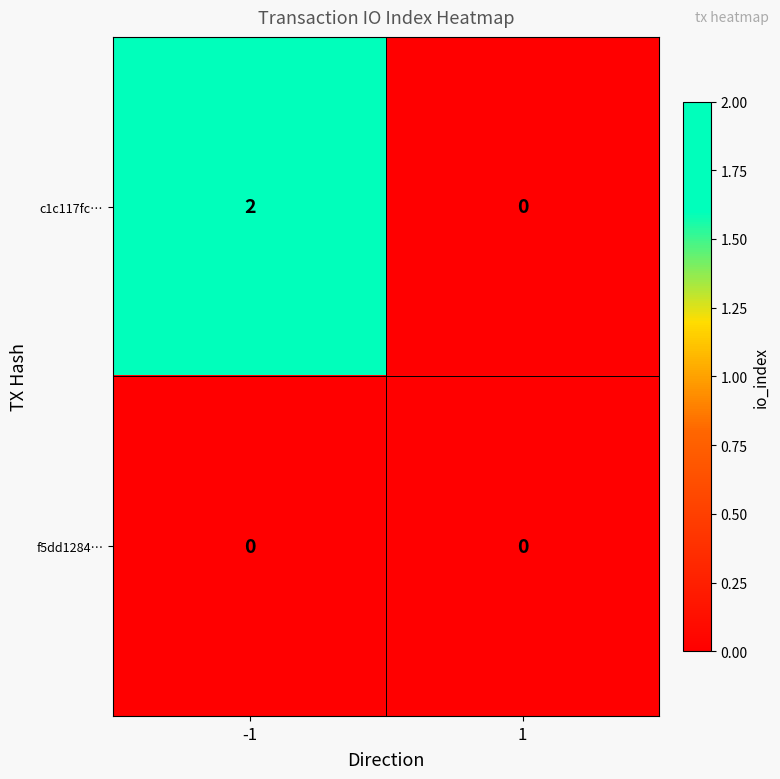

Which series has the largest total across all categories?

c1c117fc…